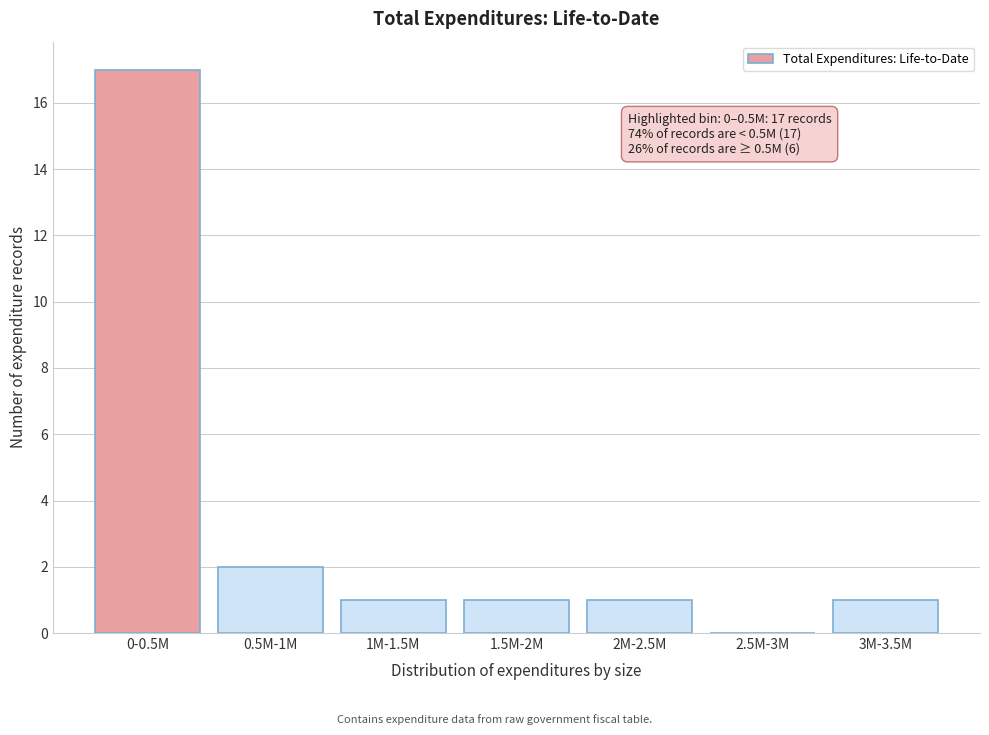

Reading left to right, what are all the values shown in this chart?

0-0.5M=17	0.5M-1M=2	1M-1.5M=1	1.5M-2M=1	2M-2.5M=1	2.5M-3M=0	3M-3.5M=1